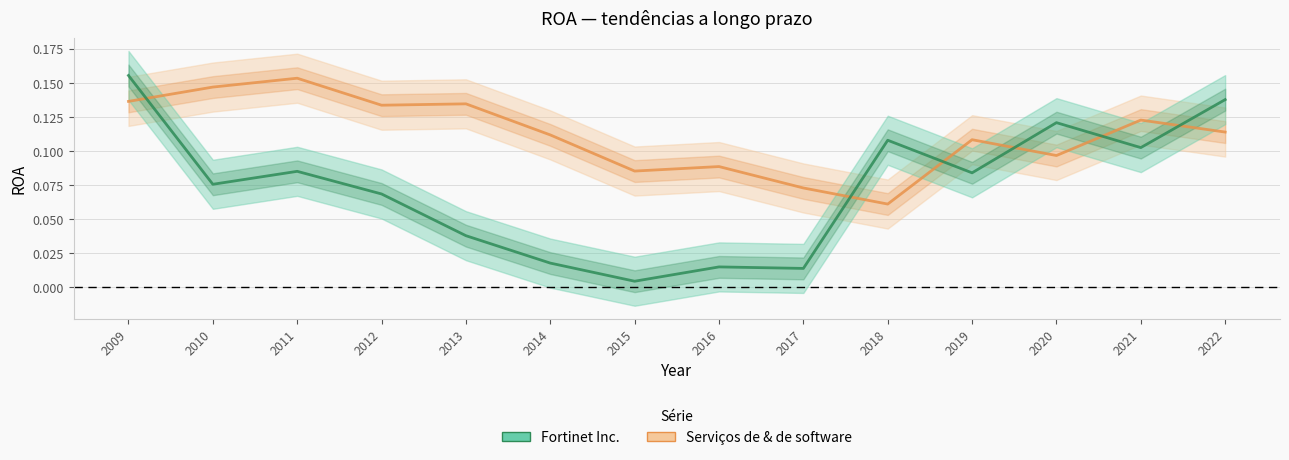

What value does the Fortinet Inc. series have at 2021?

0.1